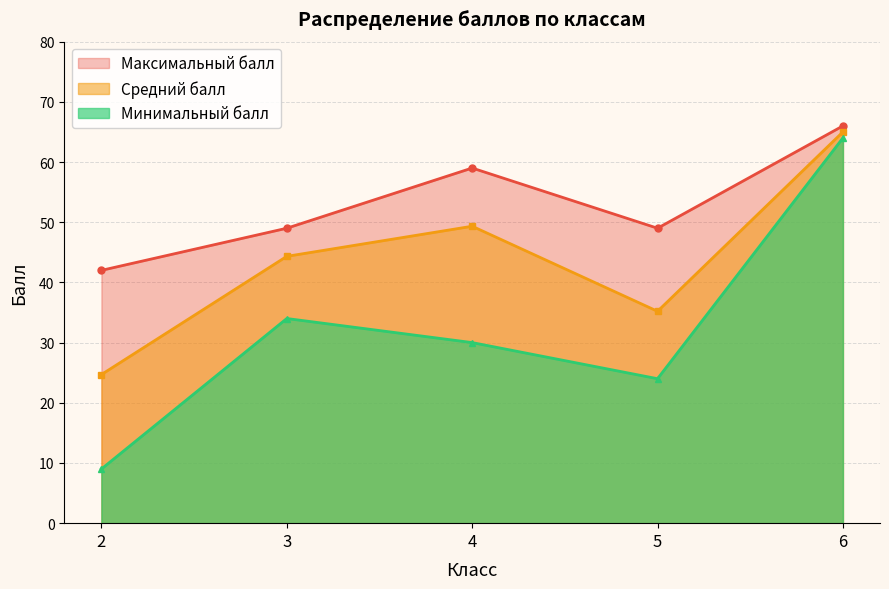

Rank the categories by Минимальный балл value from lowest to highest.

2, 5, 4, 3, 6